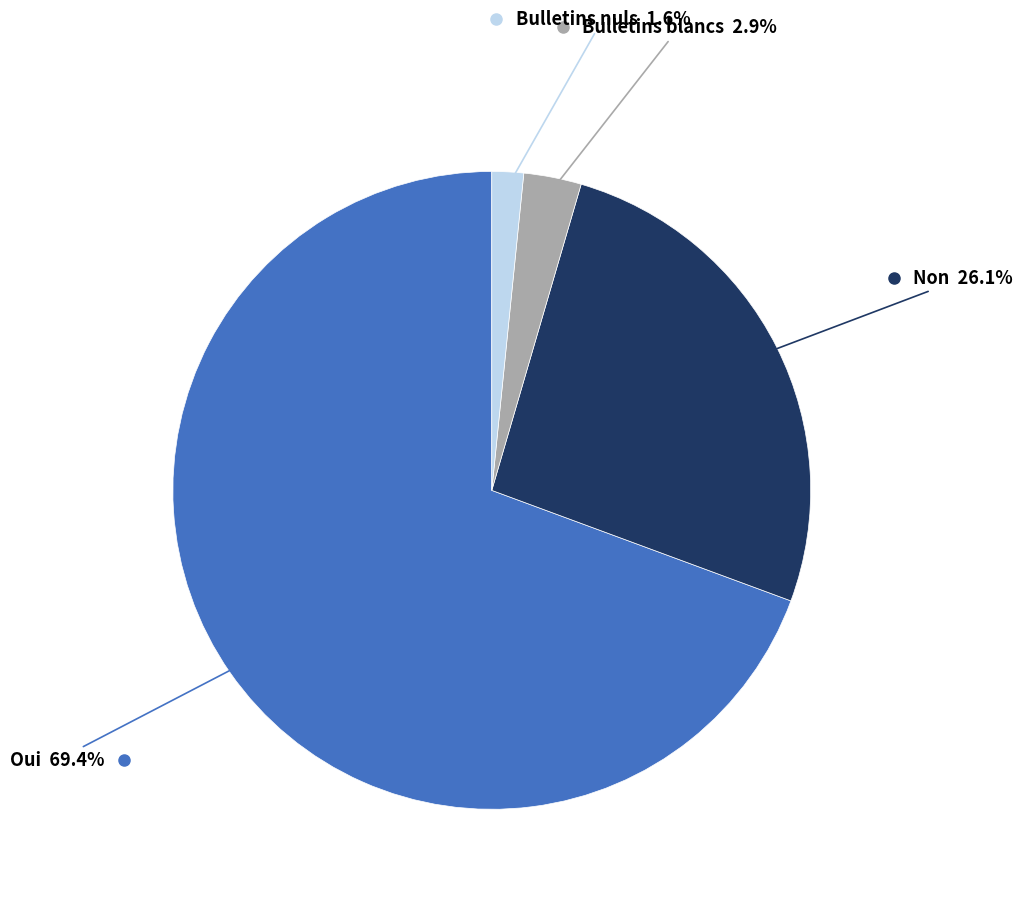

Which category accounts for the majority?

Oui